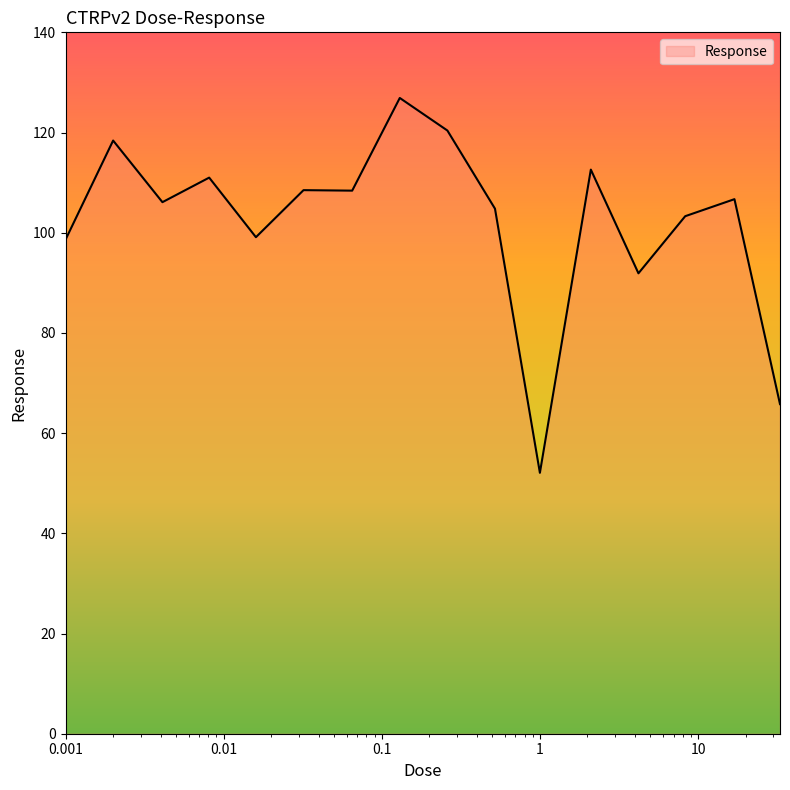

What is the maximum value shown in the chart?

126.9